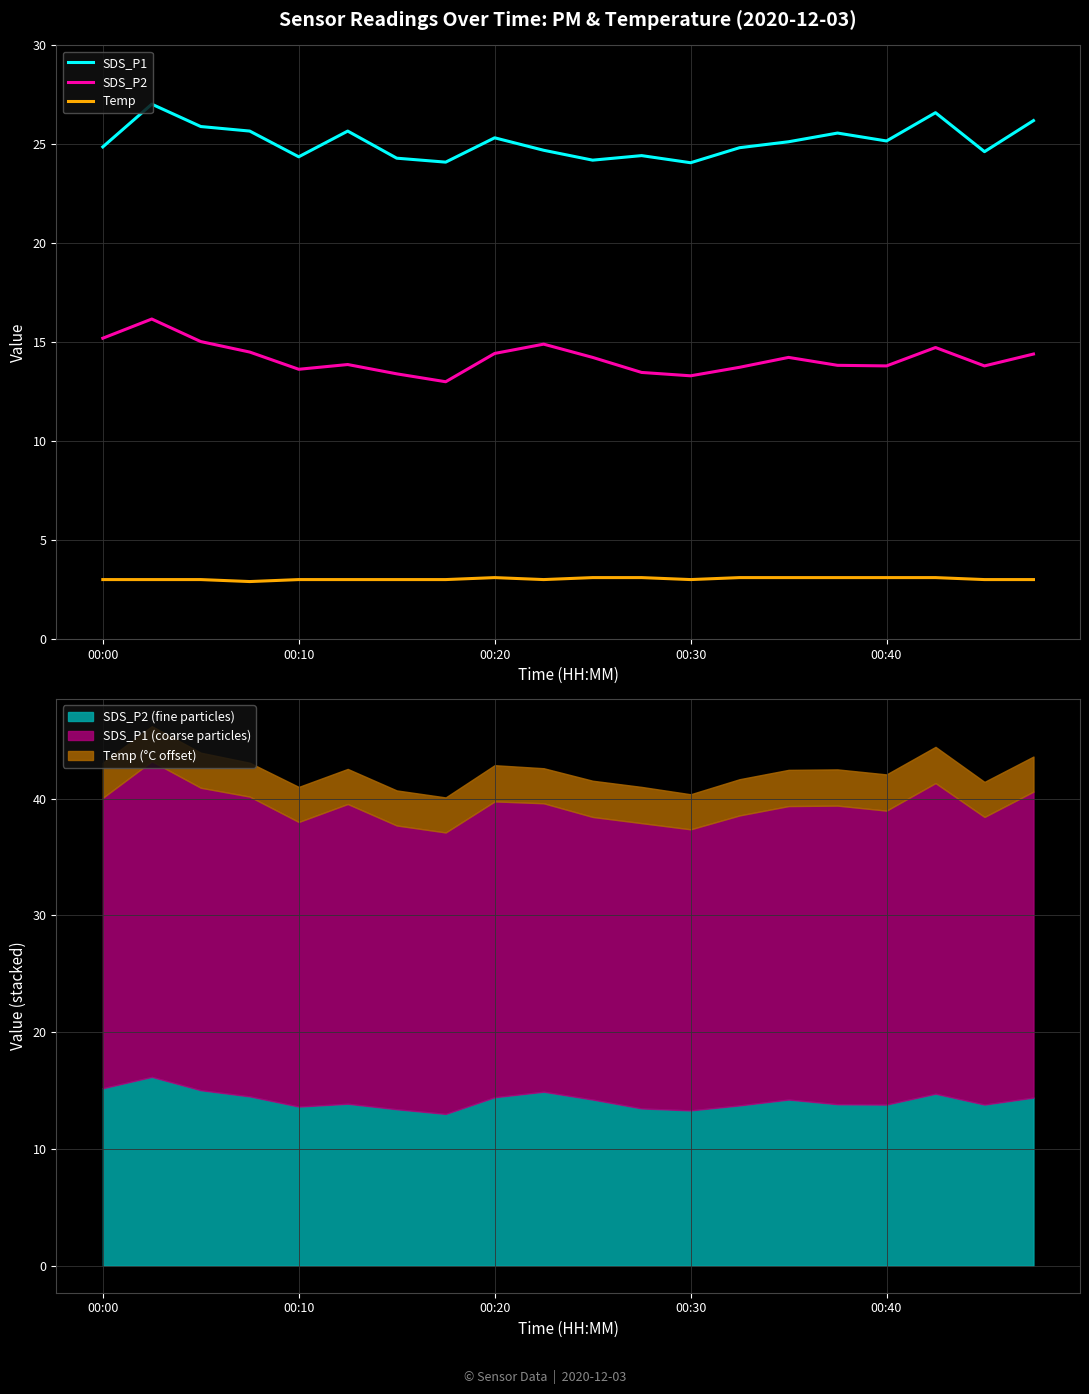

How many categories are shown in the chart?

20